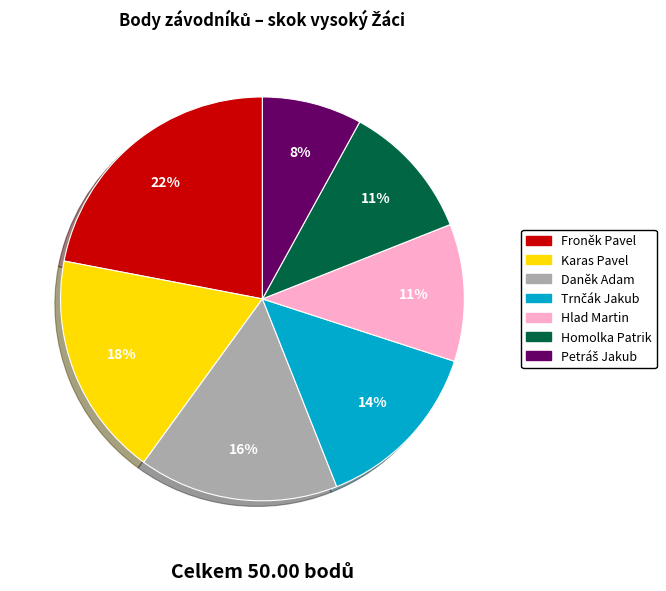

How many slices are in this pie chart?

7